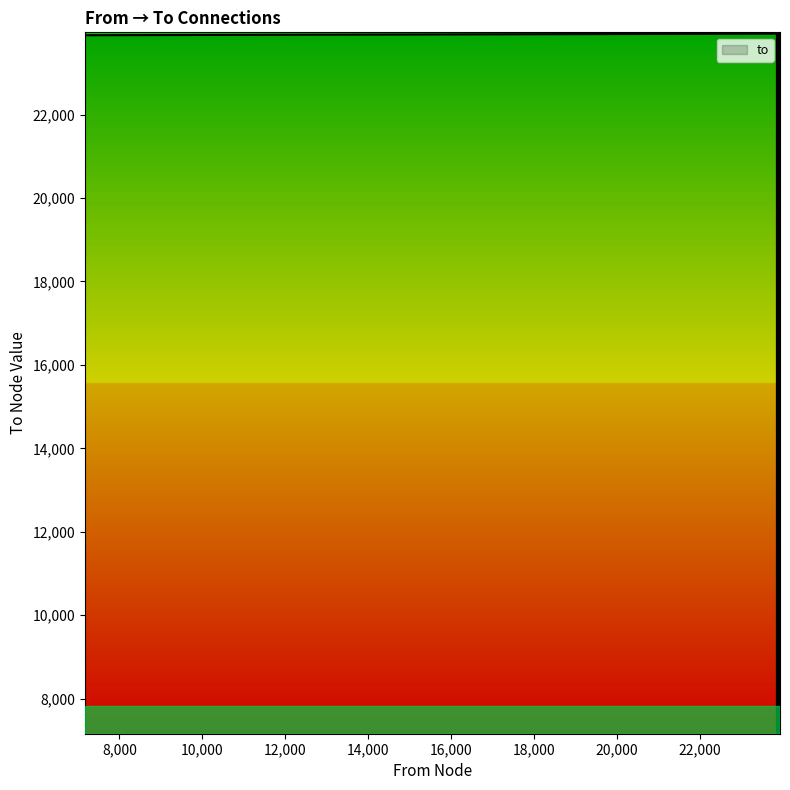

Count the number of values greater than 23938.

19